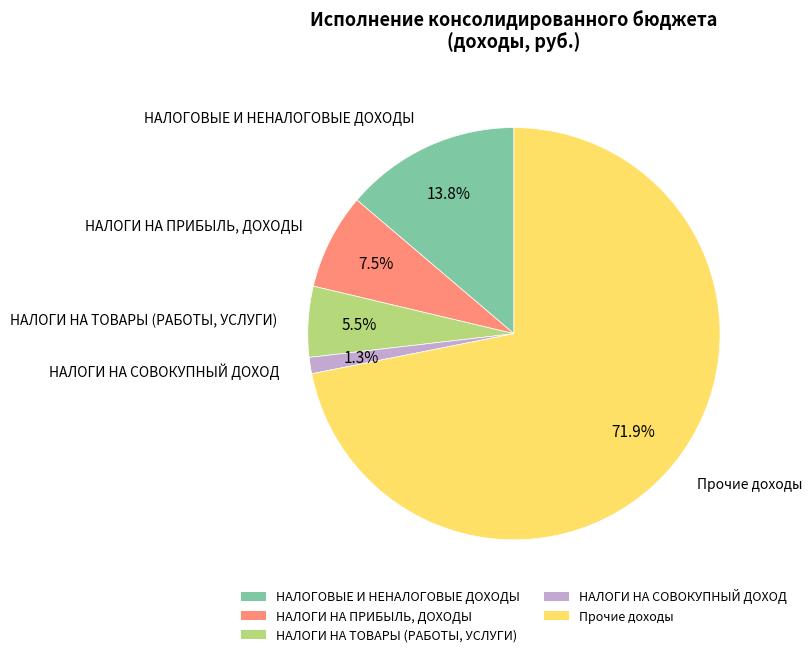

Is the sum of НАЛОГОВЫЕ И НЕНАЛОГОВЫЕ ДОХОДЫ and НАЛОГИ НА СОВОКУПНЫЙ ДОХОД greater than half?

No